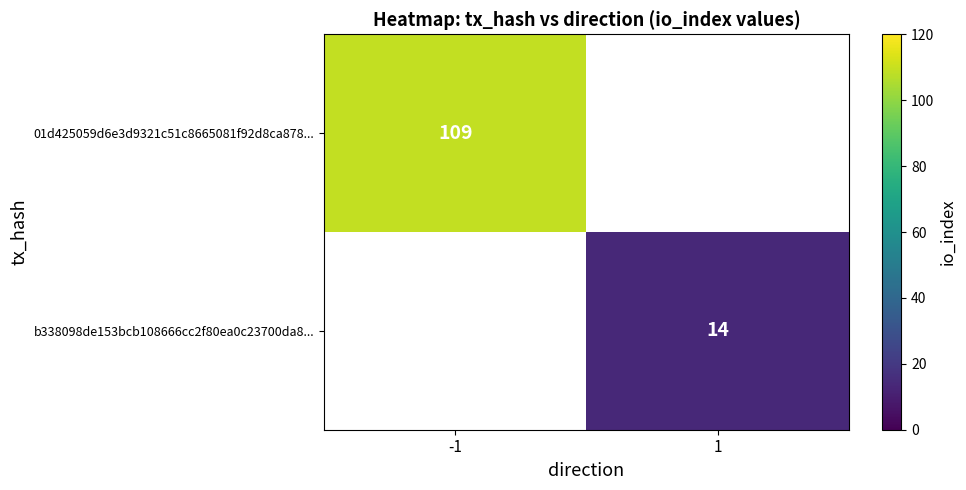

Is it true that b338098de153bcb108666cc2f80ea0c23700da8... equals 18 at 1?

False